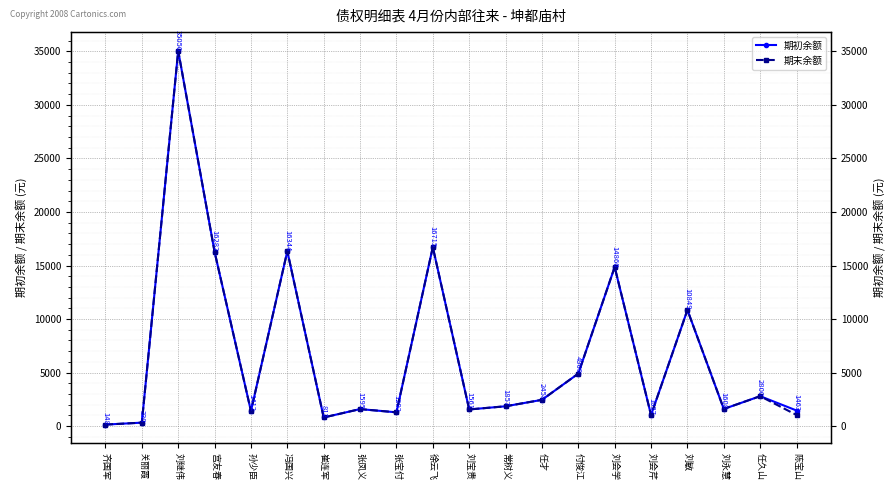

What position from the right is 陈宝山?

1